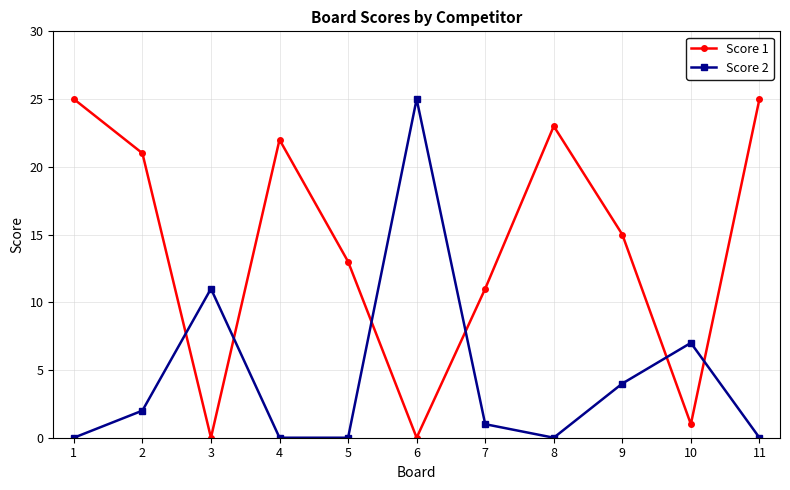

Reading right to left, what are all the values shown in this chart?

Score 1: 11=25	10=1	9=15	8=23	7=11	6=0	5=13	4=22	3=0	2=21	1=25
Score 2: 11=0	10=7	9=4	8=0	7=1	6=25	5=0	4=0	3=11	2=2	1=0